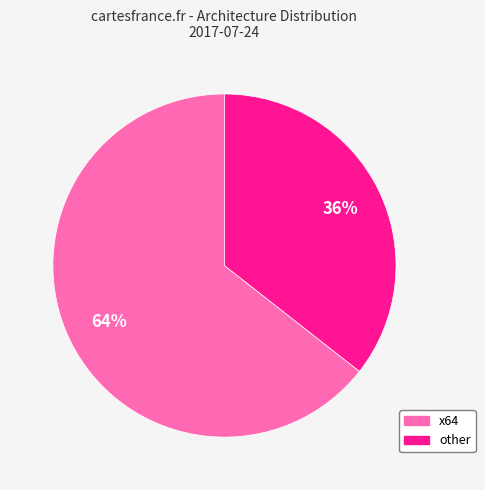

Is there any slice that represents more than half of the pie?

Yes